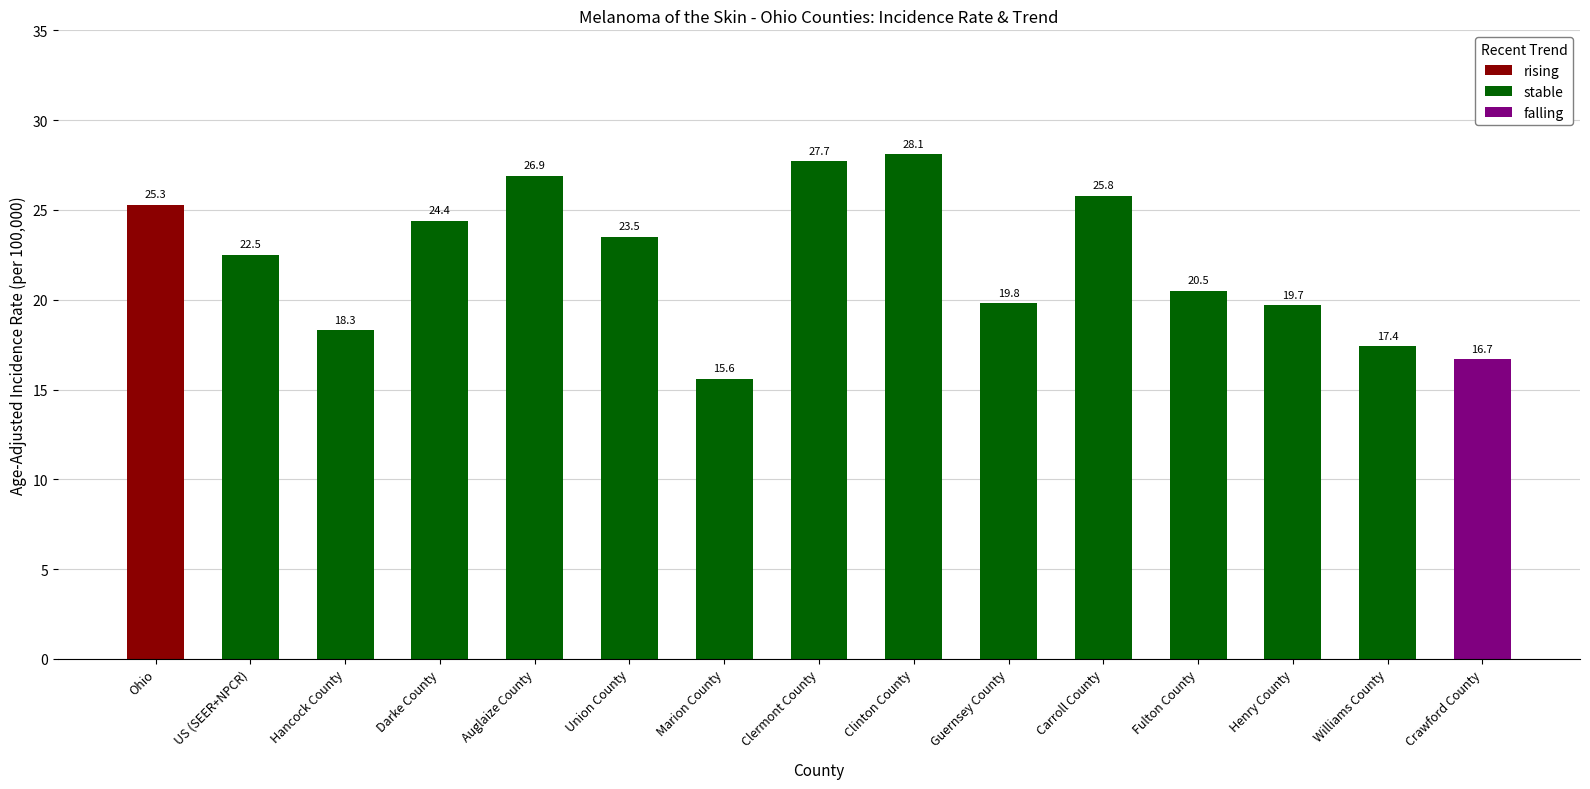

Does the chart contain stacked bars?

No